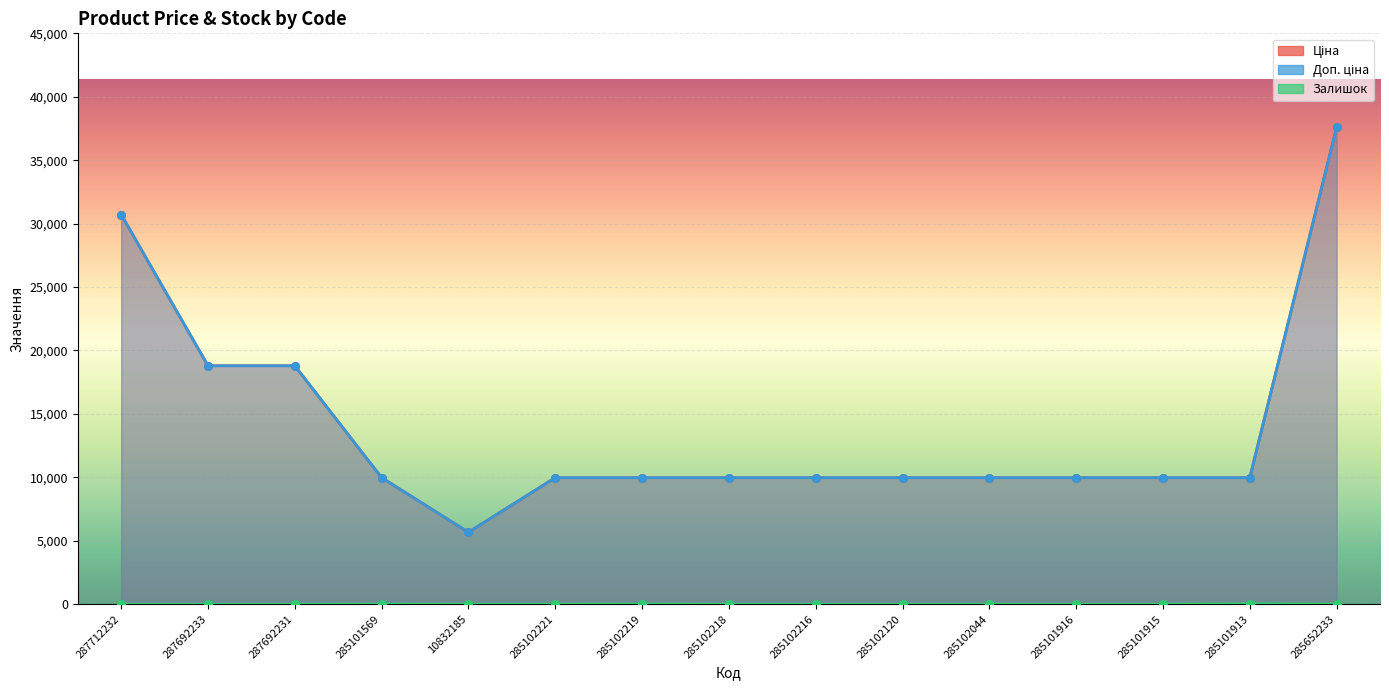

At which category is the sum across all series the highest?

285652233